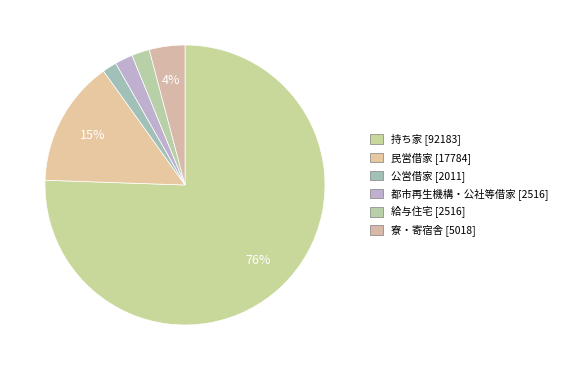

To the nearest percent, what is the difference between the 都市再生機構・公社等借家 and 民営借家 slice percentages?

12%